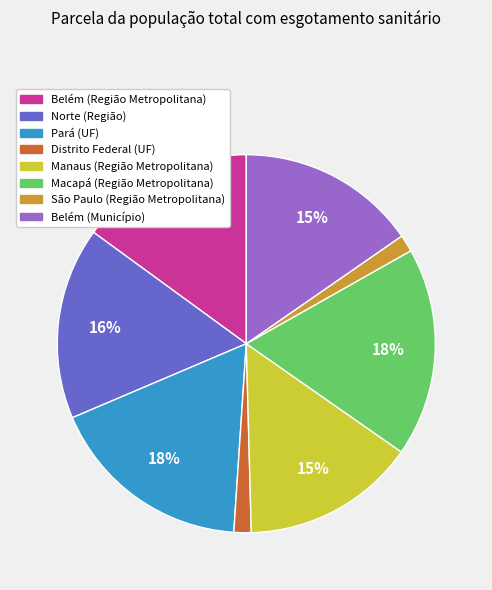

Do Belém (Município) and Manaus (Região Metropolitana) together represent more than half of the pie?

No